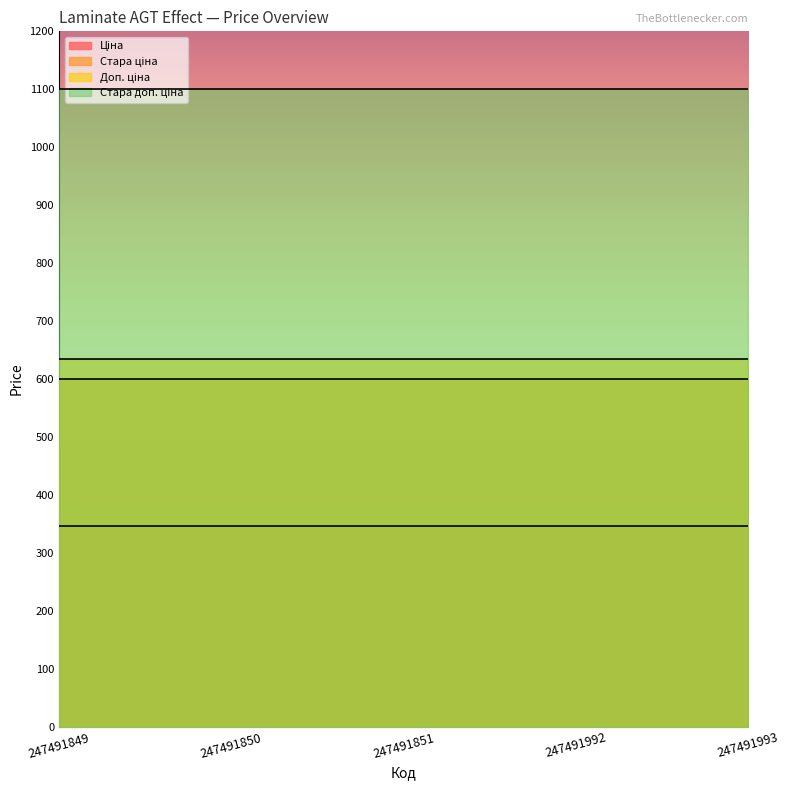

Where is Стара доп. ціна nearest to the value 1100?

247491849